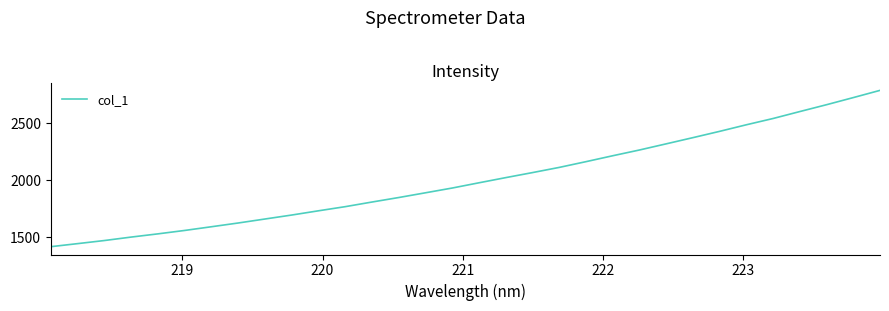

What is the greatest value displayed?

2786.7